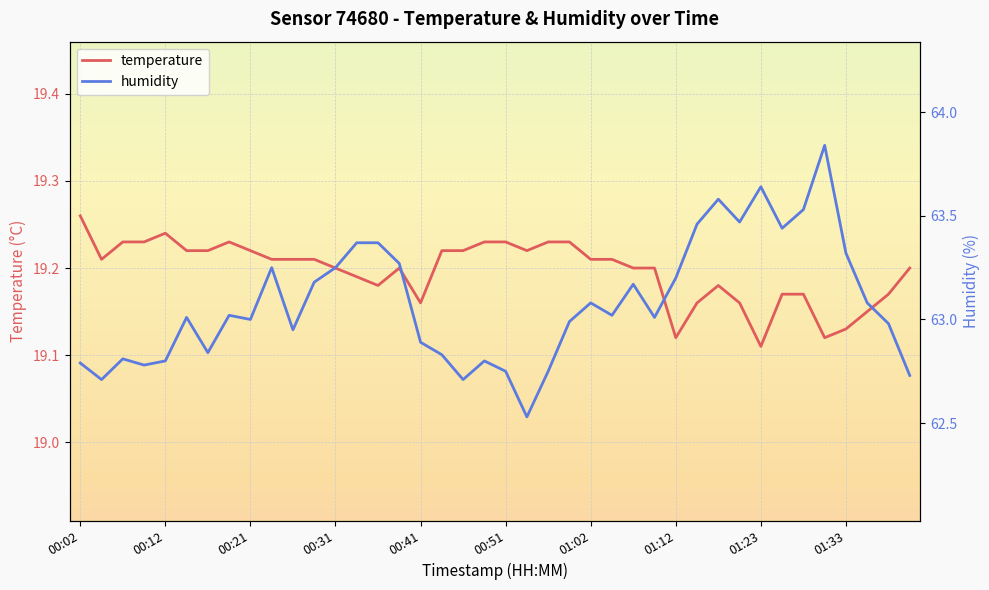

True or false: humidity and temperature cross at least once.

False